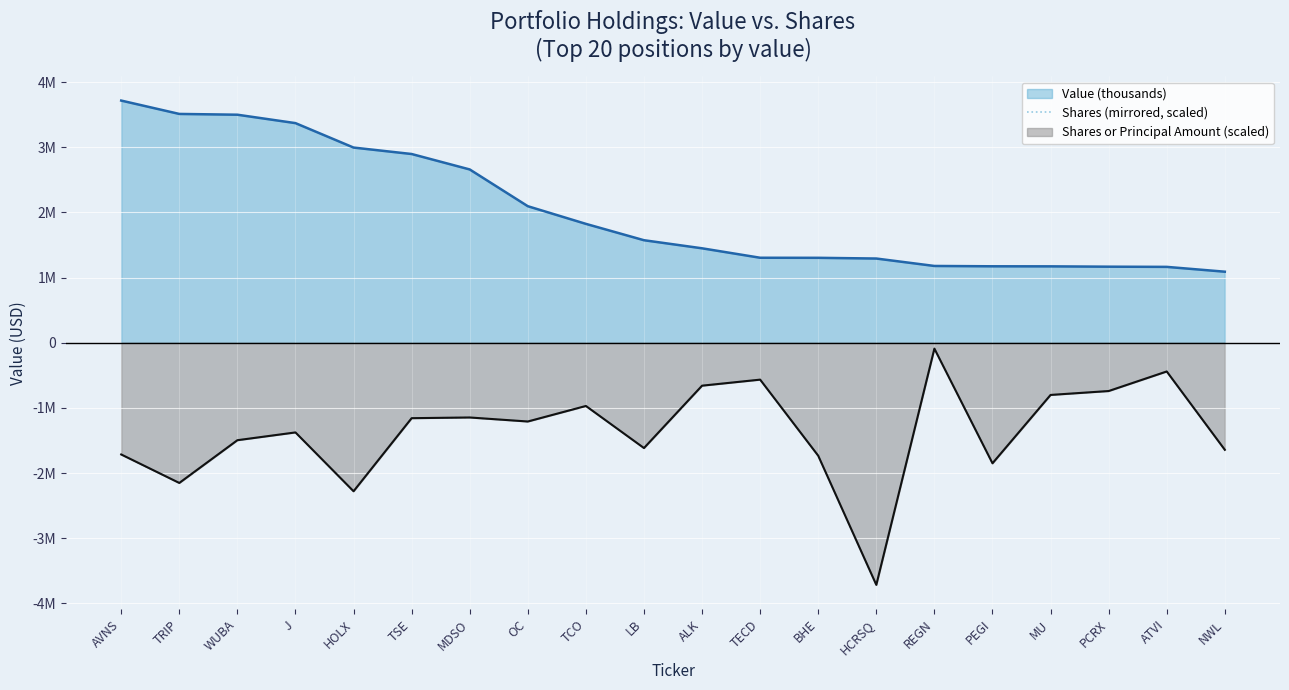

True or false: there are more than 1 points higher than both neighbors.

True